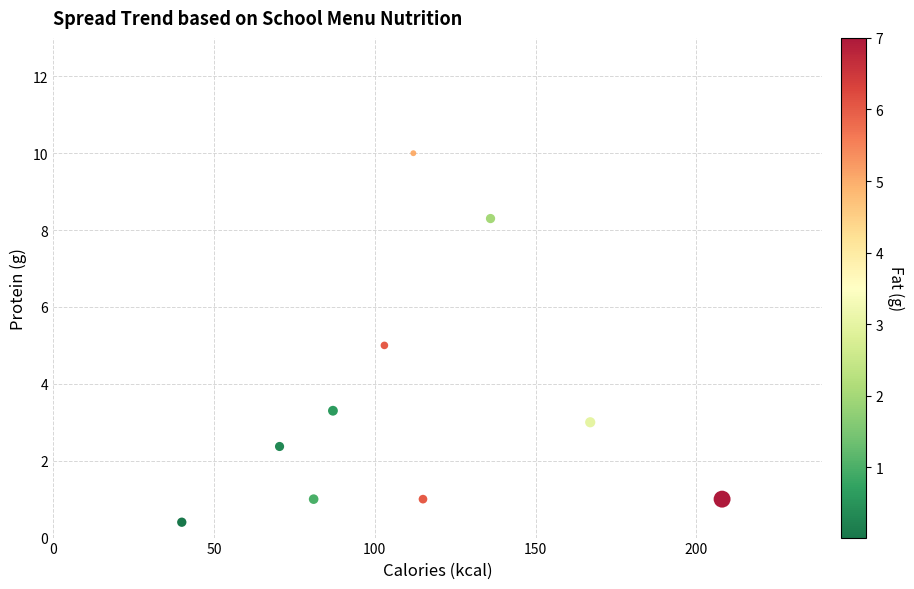

What is the range of X values (max minus min)?

168.0